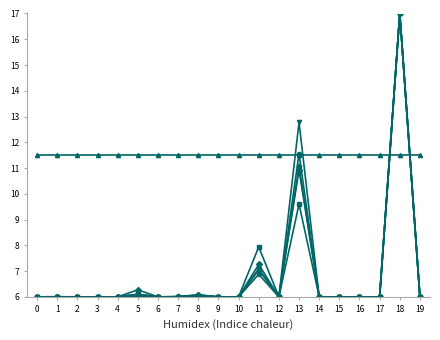

What is the maximum value shown in the chart?

17.0